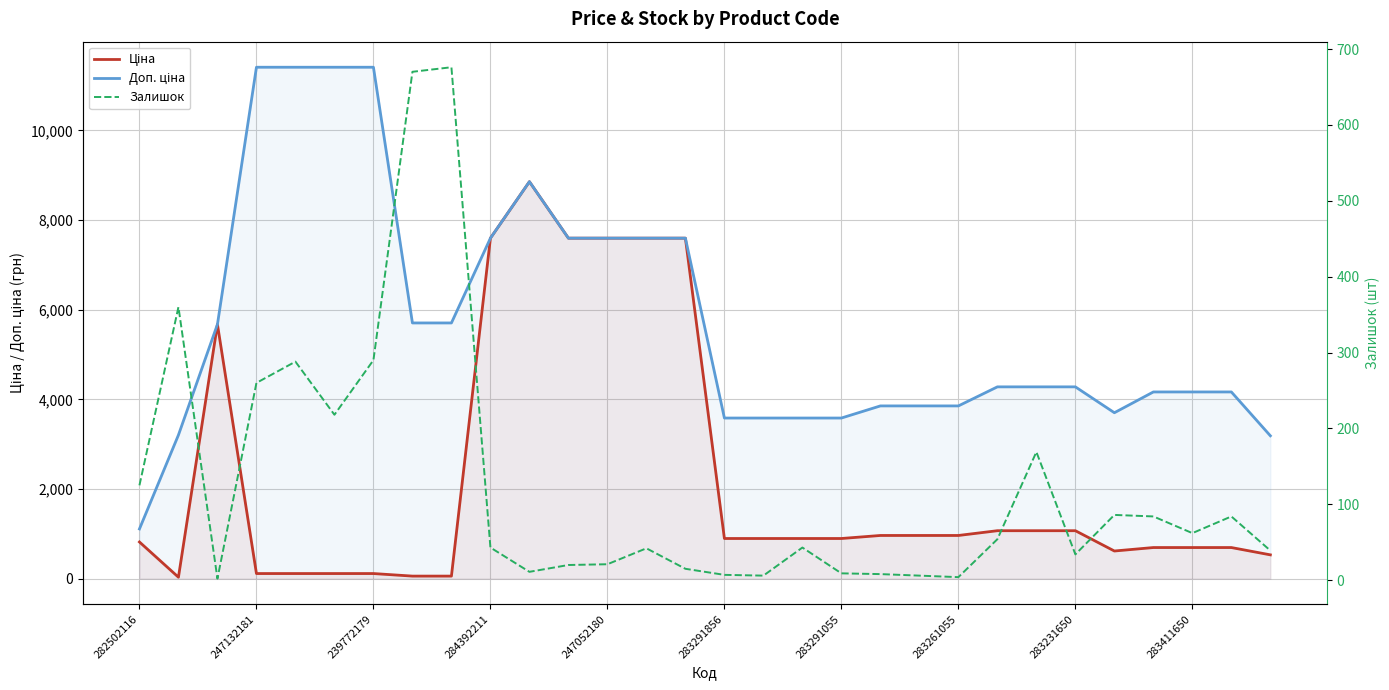

True or false: Ціна has a value of 895.9 at 283291055.

True